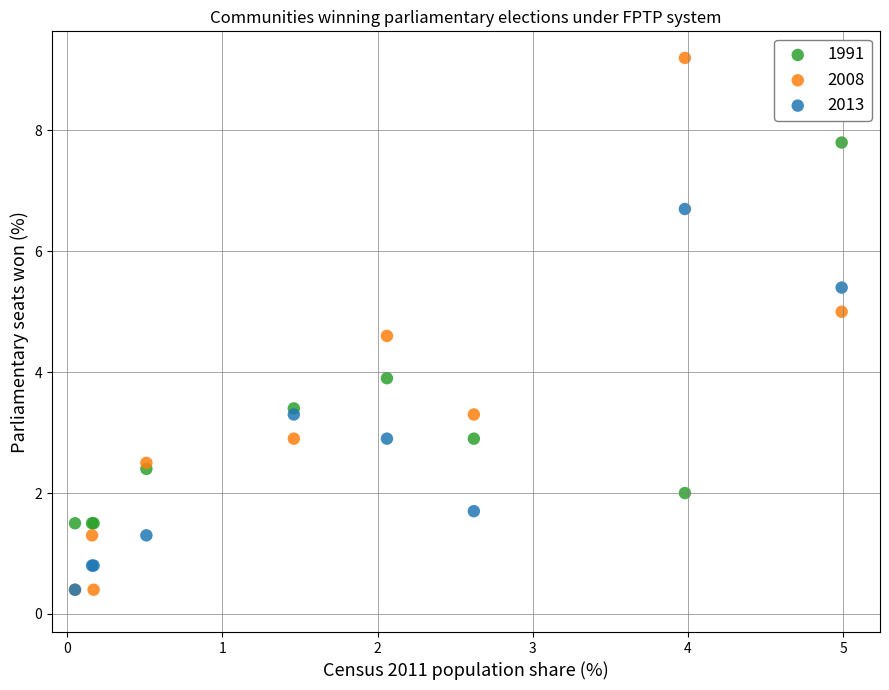

Across all series, what Y value is closest to 4?

3.9